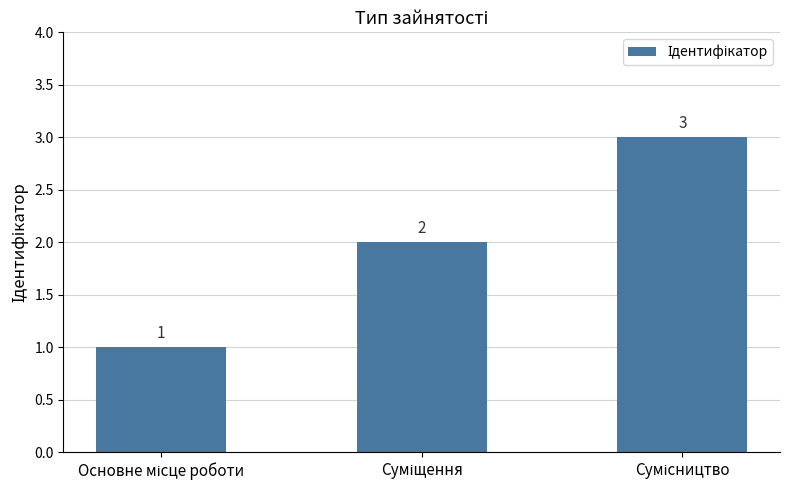

What is the difference between the maximum and minimum values?

2